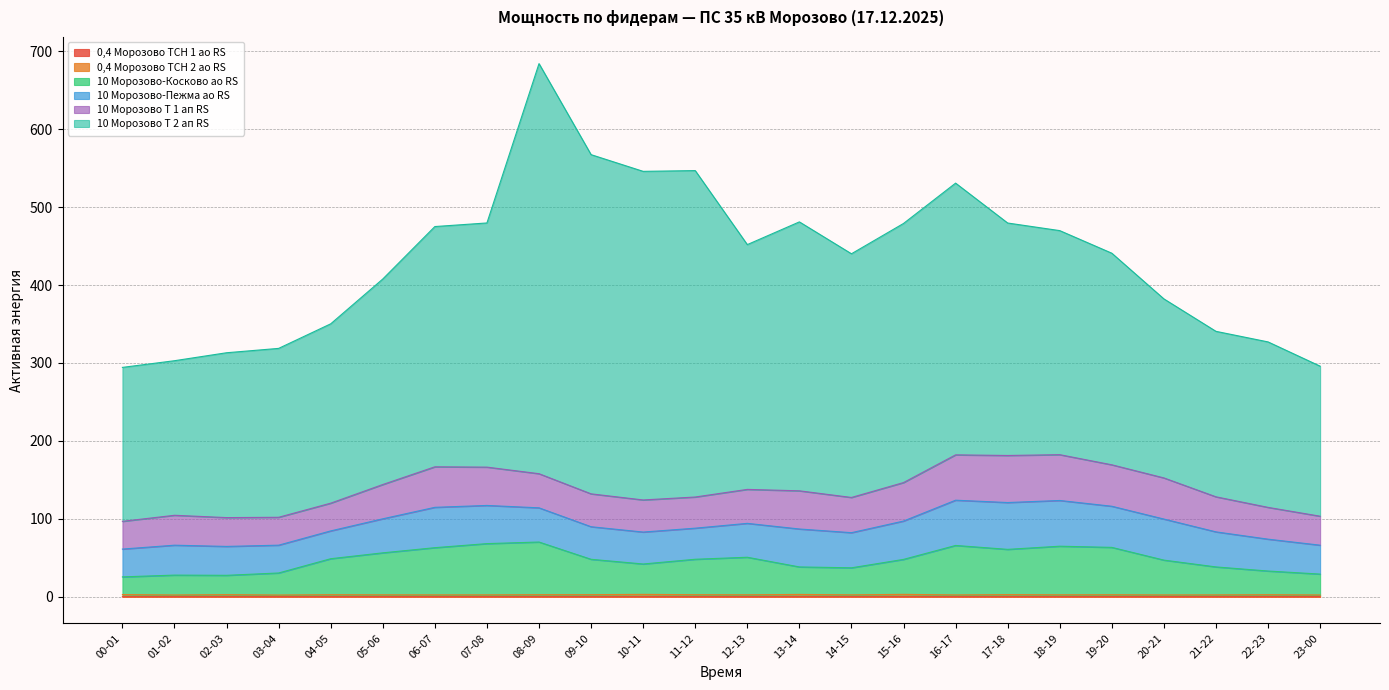

Is the value of 0,4 Морозово ТСН 1 ао RS at 22-23 greater than the value of 10 Морозово-Косково ао RS at 18-19?

No